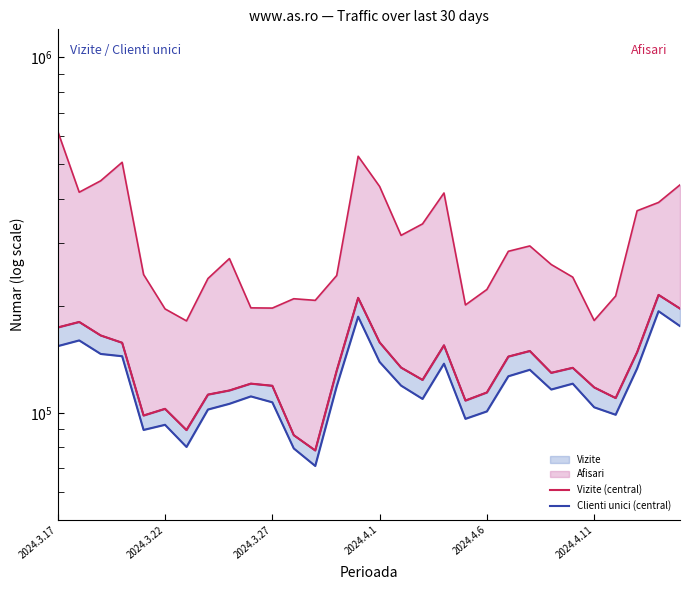

How many interior local valleys does the Clienti unici (central) series have?

7